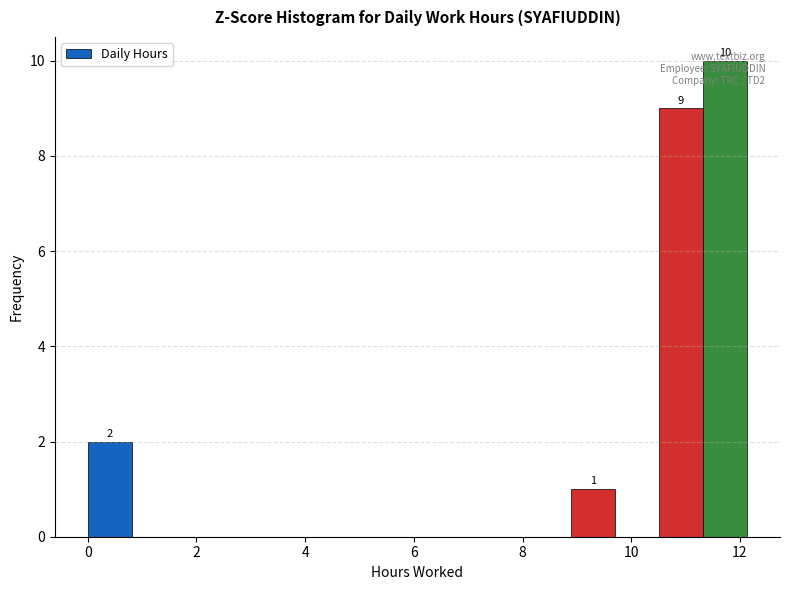

Which range on the x-axis has the tallest bar?

11.4 to 12.2